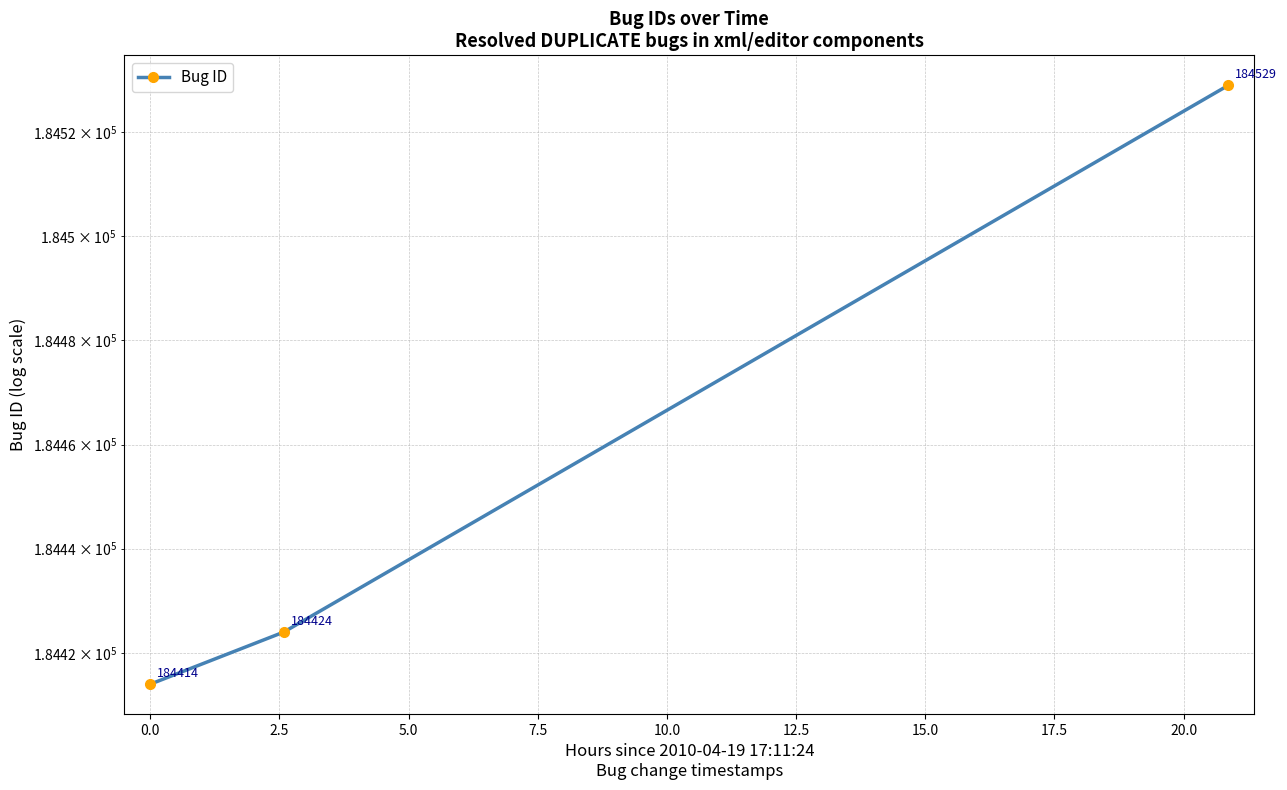

What is the value of the 2nd point from the left?

184424